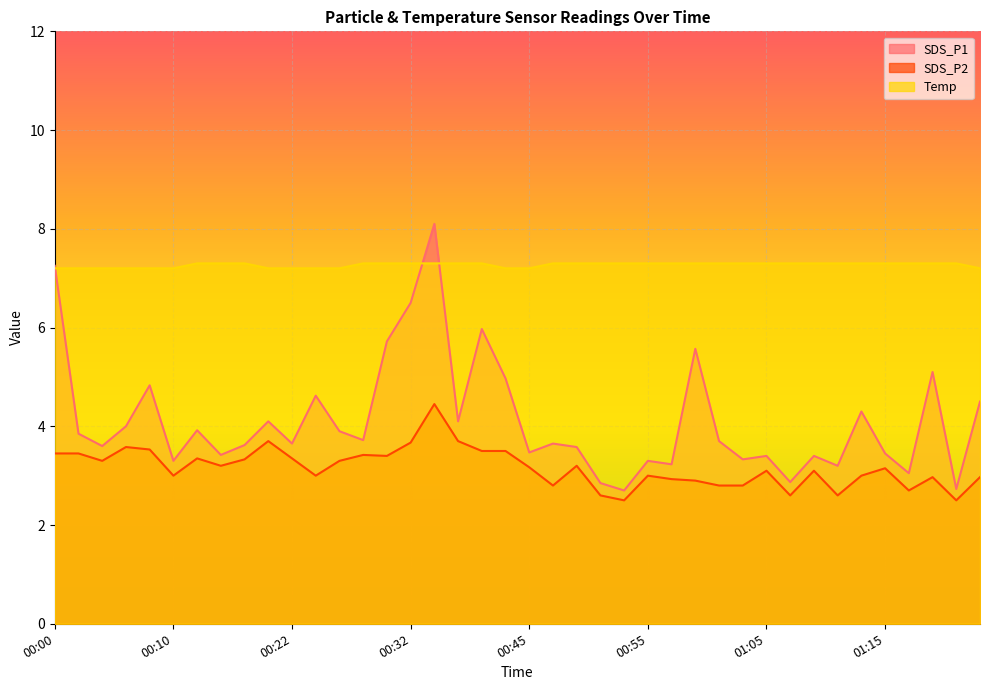

What is the greatest value displayed?

8.1